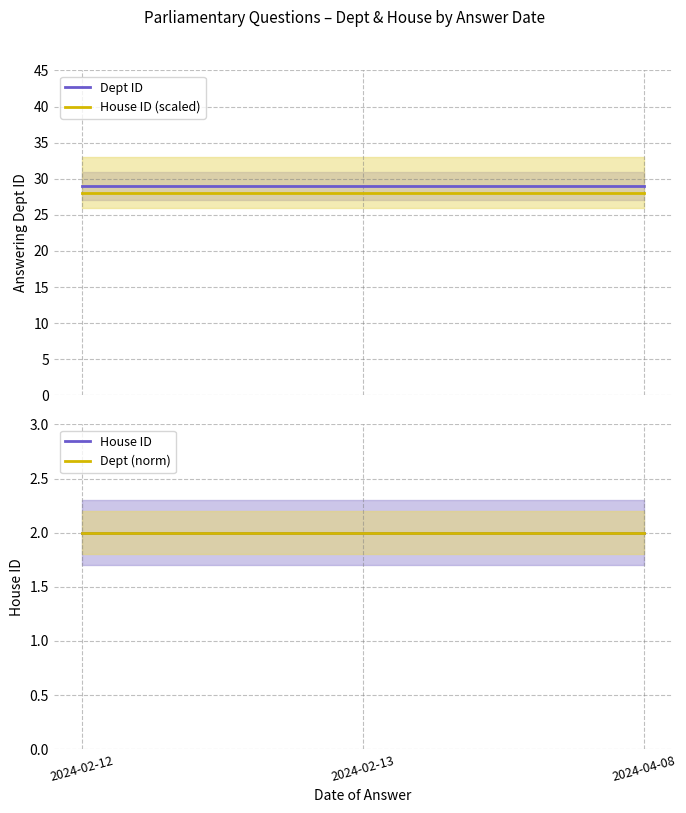

Is the value of Dept ID at 2024-04-08 greater than the value of House ID at 2024-04-08?

Yes